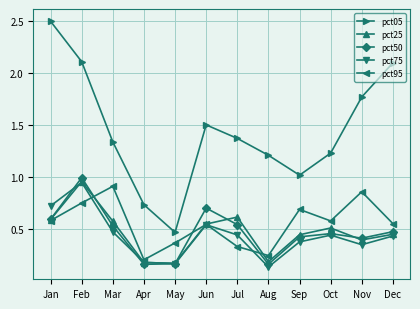

How many values in the pct05 series exceed 1?

10